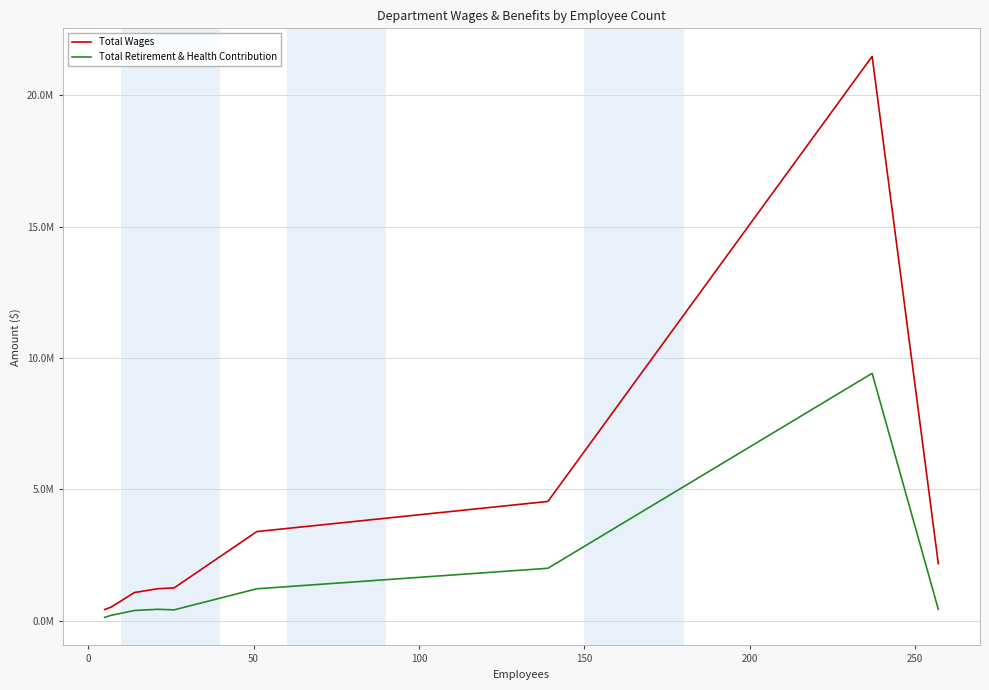

Does the chart have visible grid lines?

Yes